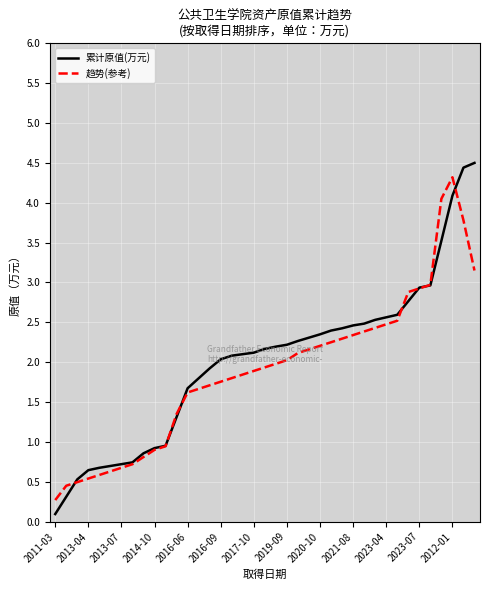

Rank the series by their average value, from highest to lowest.

累计原值(万元), 趋势(参考)